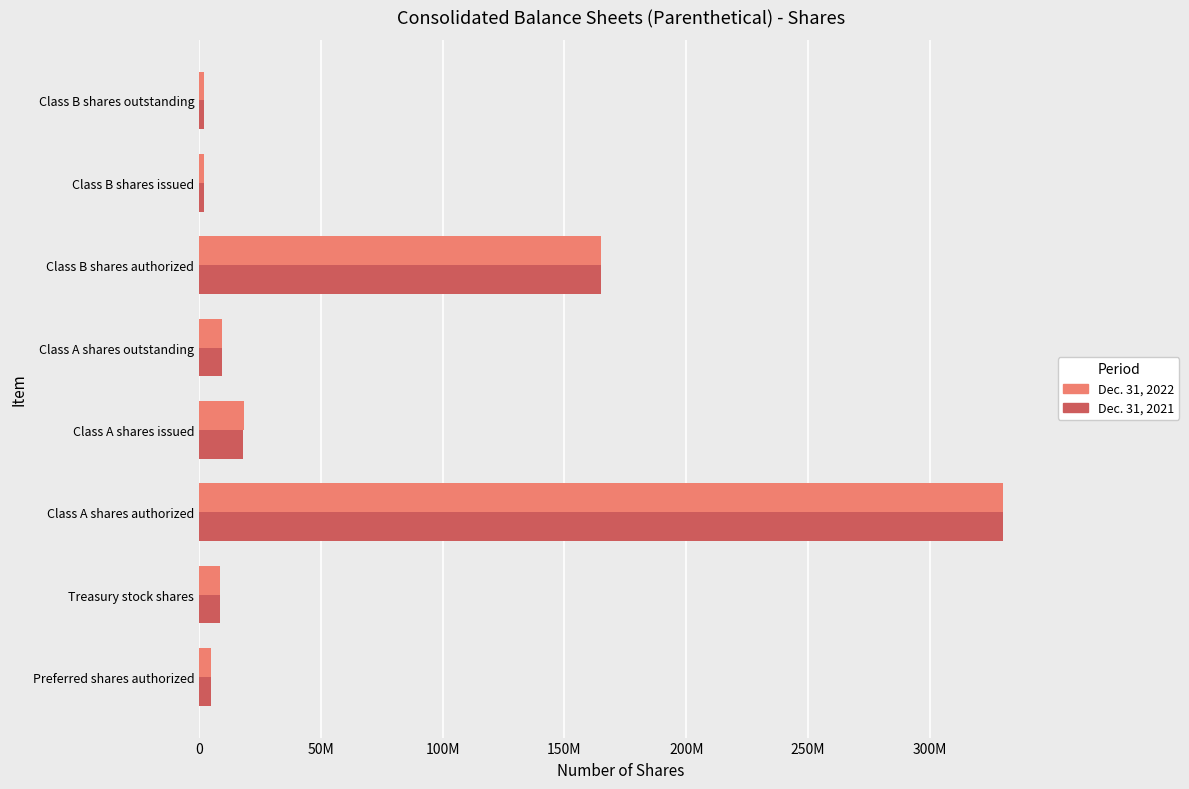

What are all the series names shown in the legend?

Dec. 31, 2022, Dec. 31, 2021